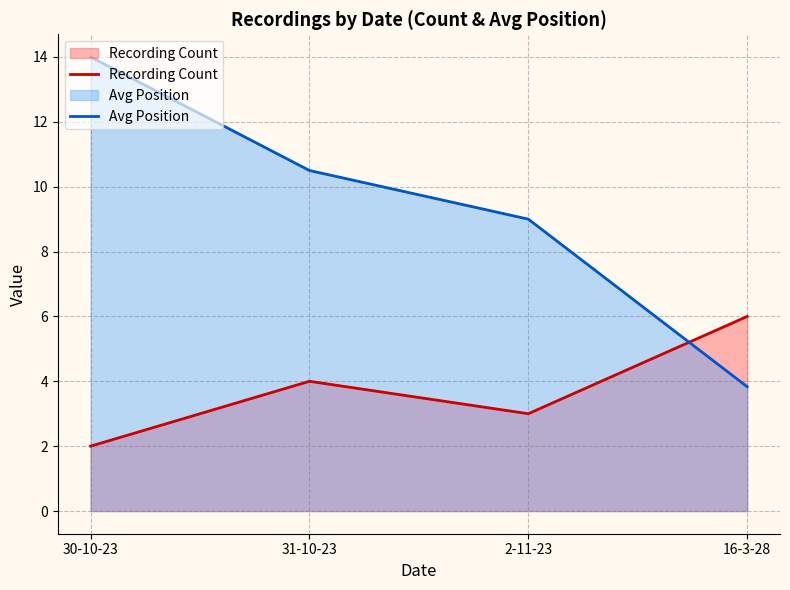

Which category has the highest value in the Avg Position series?

30-10-23